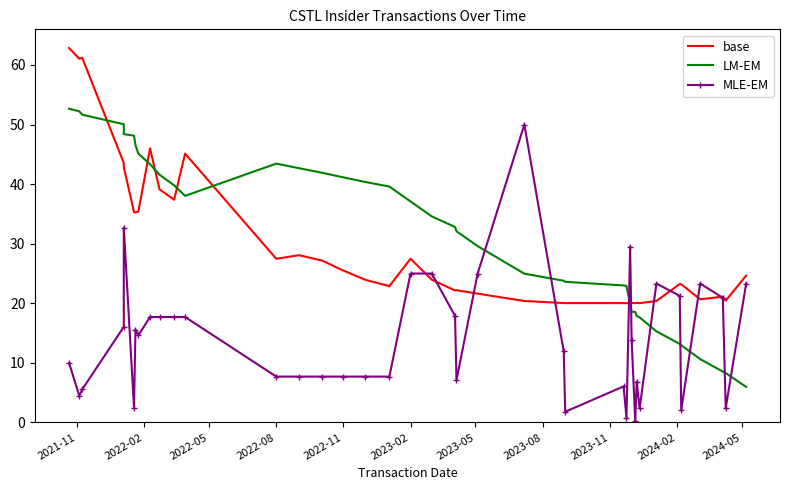

What are all the series names shown in the legend?

base, LM-EM, MLE-EM